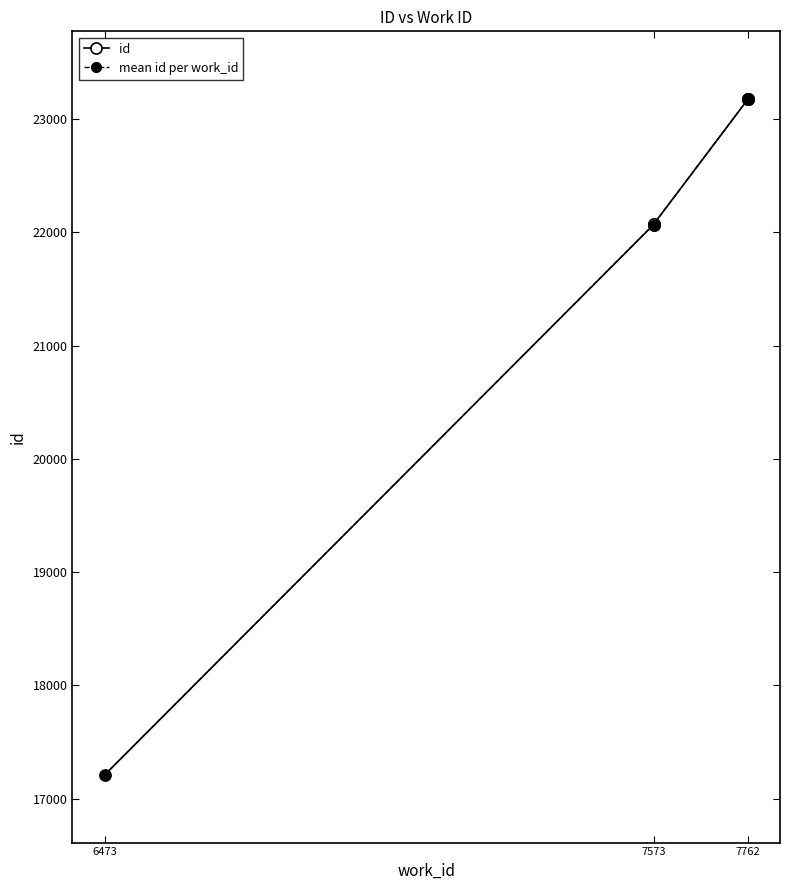

Where does the data first go above 23175?

7762